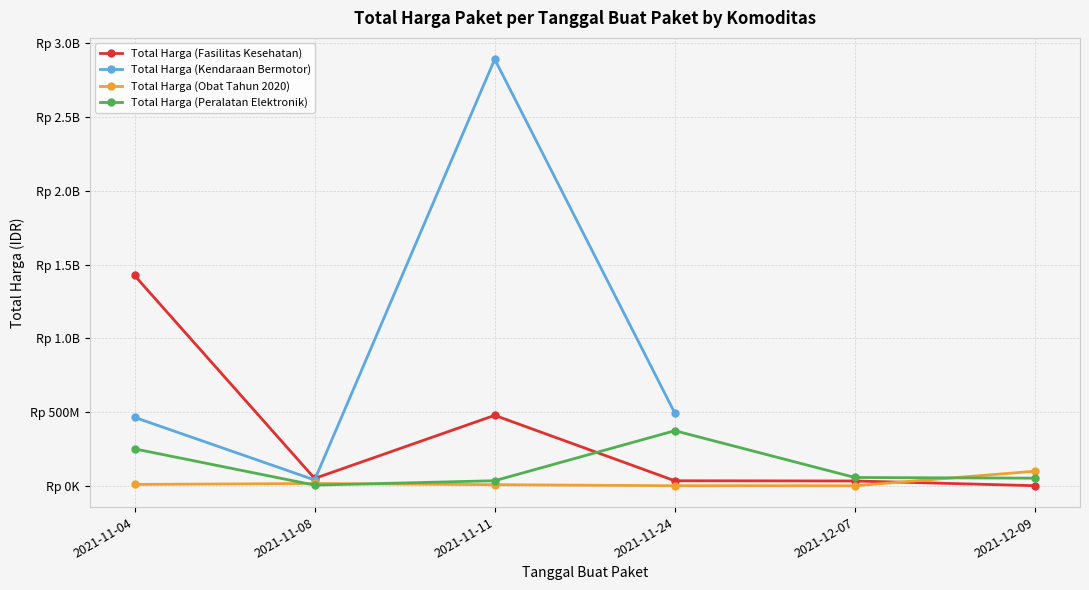

List the series in order of their peak value, lowest first.

Total Harga (Obat Tahun 2020), Total Harga (Peralatan Elektronik), Total Harga (Fasilitas Kesehatan), Total Harga (Kendaraan Bermotor)